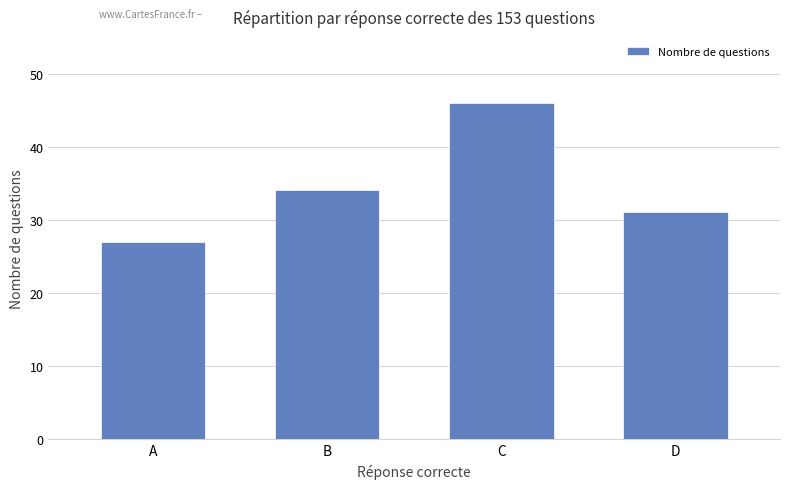

What is the sum of the values at A and B?

61